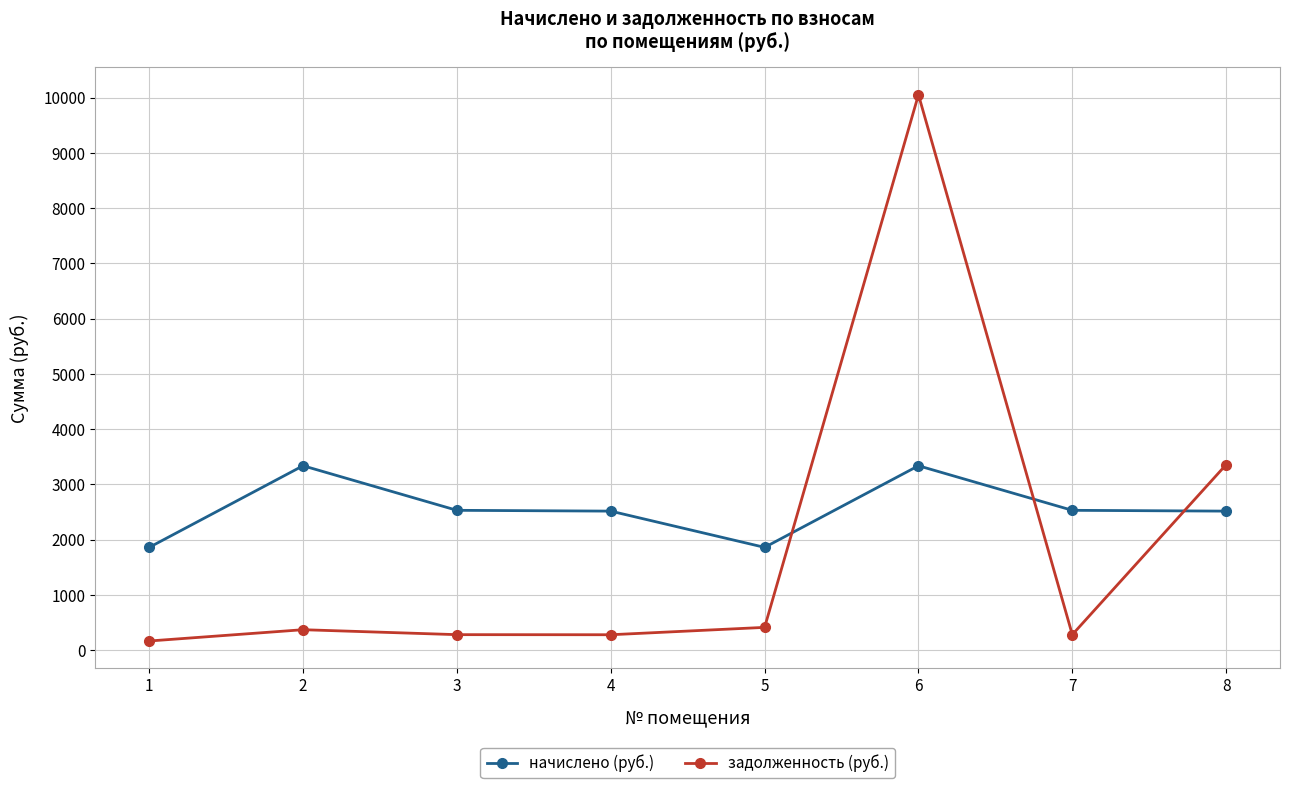

At which category does the chart reach its minimum across all series?

1